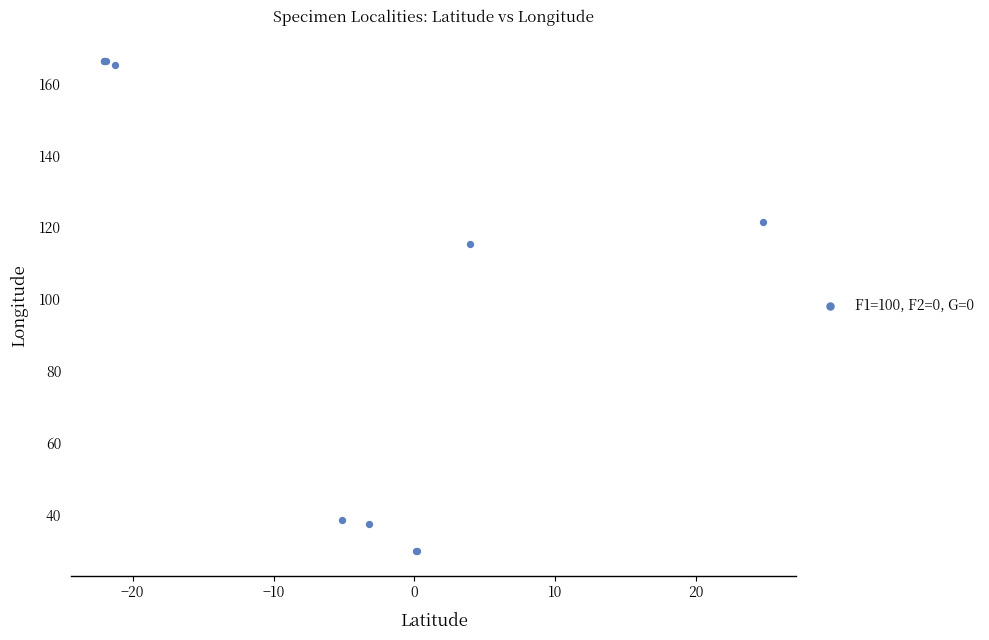

What Y value in the scatter plot is closest to 98?

115.3